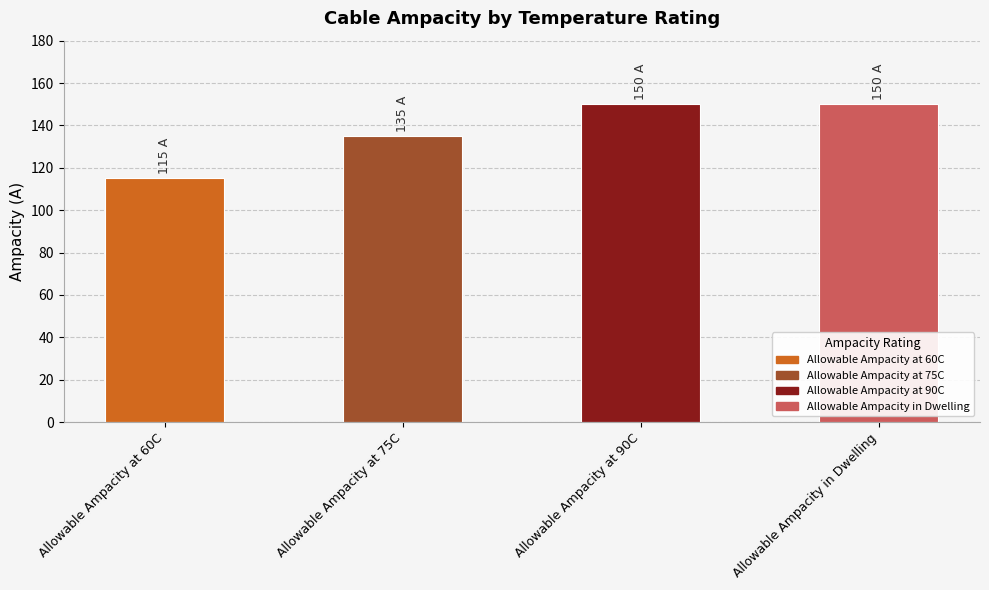

List the labels in order of value, smallest first.

Allowable Ampacity at 60C, Allowable Ampacity at 75C, Allowable Ampacity at 90C, Allowable Ampacity in Dwelling